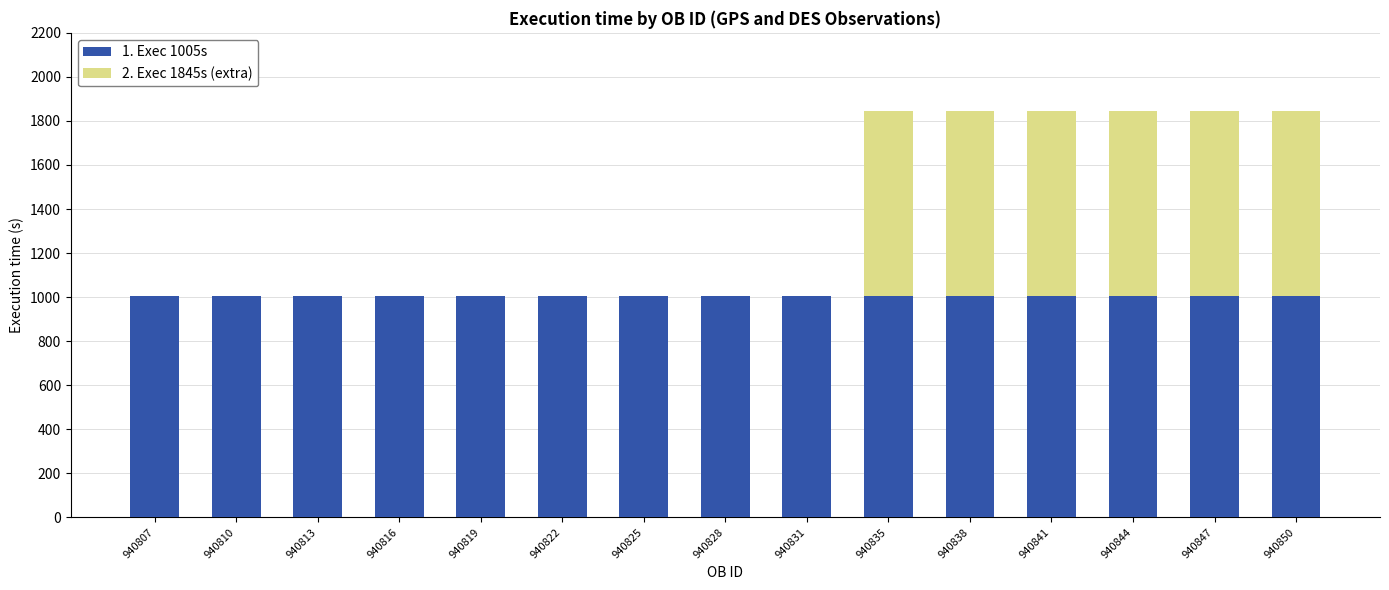

Reading left to right, list the values for the 1. Exec 1005s series.

940807=1005	940810=1005	940813=1005	940816=1005	940819=1005	940822=1005	940825=1005	940828=1005	940831=1005	940835=1005	940838=1005	940841=1005	940844=1005	940847=1005	940850=1005